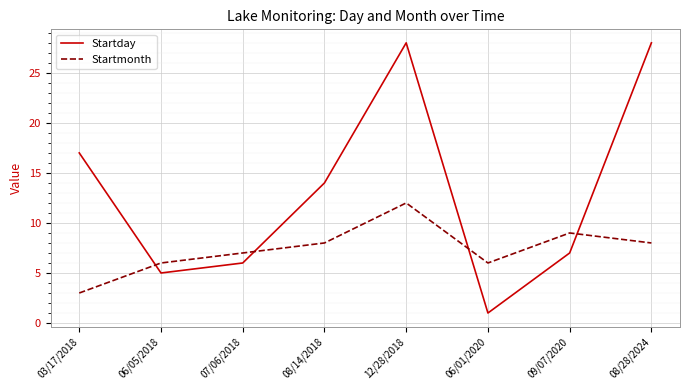

What is the difference between the maximum and second lowest values in the Startmonth series?

6